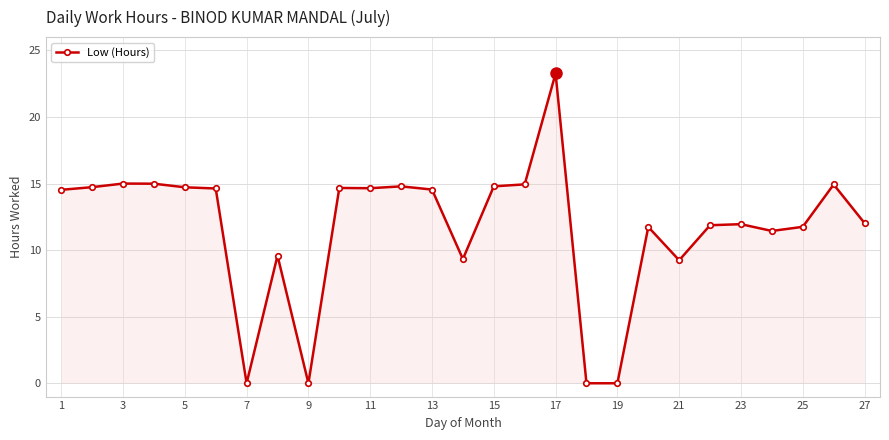

What is the difference between the maximum and minimum values?

23.3